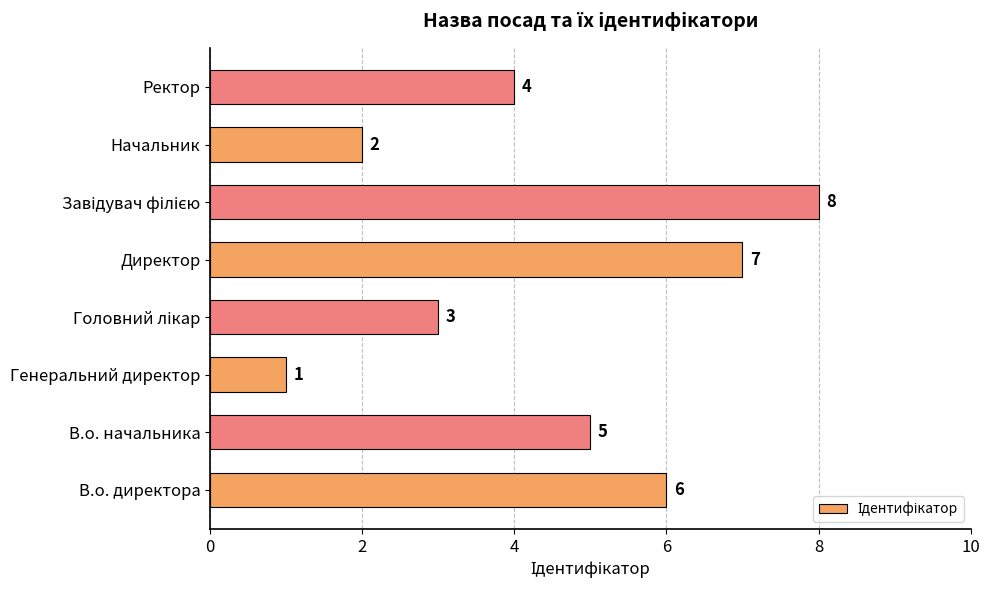

Where is the data nearest to the value 4?

Ректор